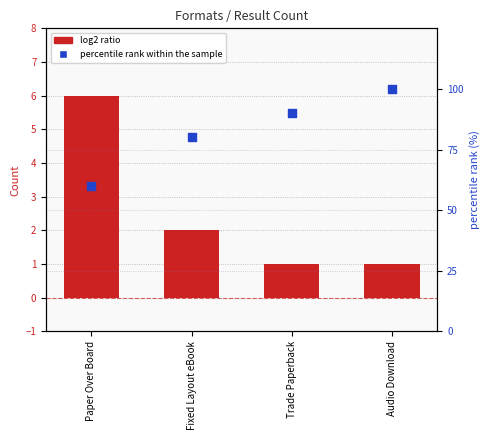

Which series contains the highest Y value?

percentile rank within the sample